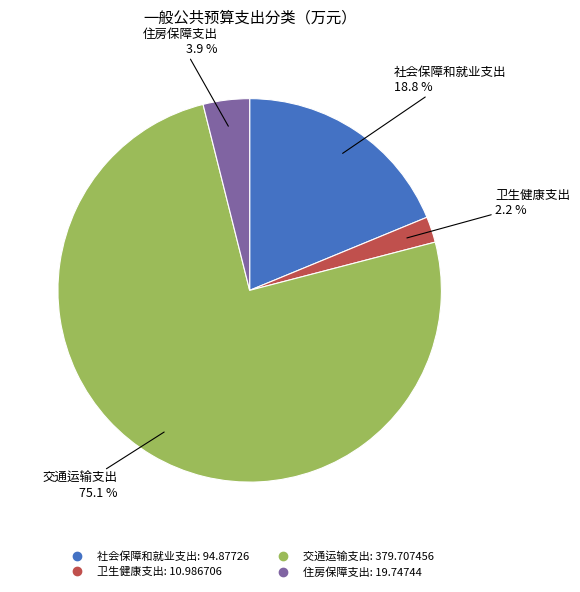

To the nearest percent, what is the average slice percentage?

25%